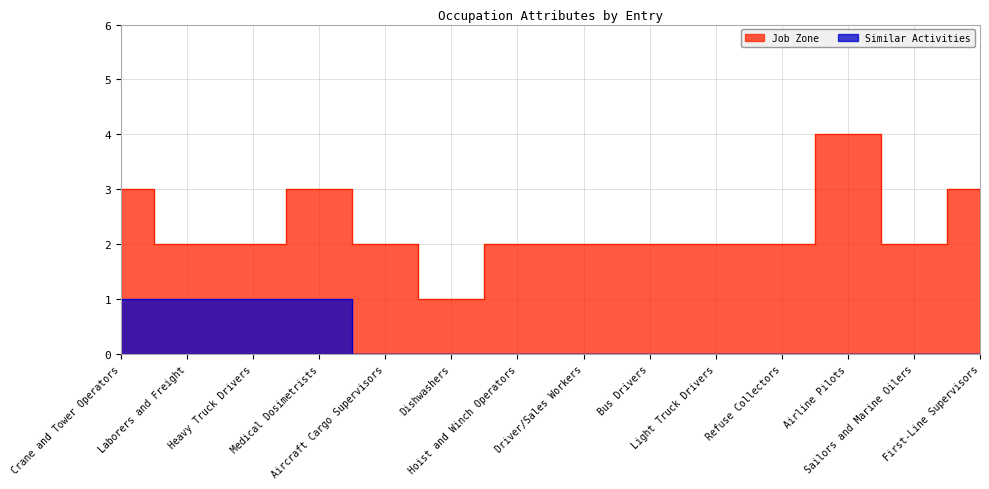

At Bus Drivers, list the series in order from smallest to largest.

Similar Activities, Job Zone